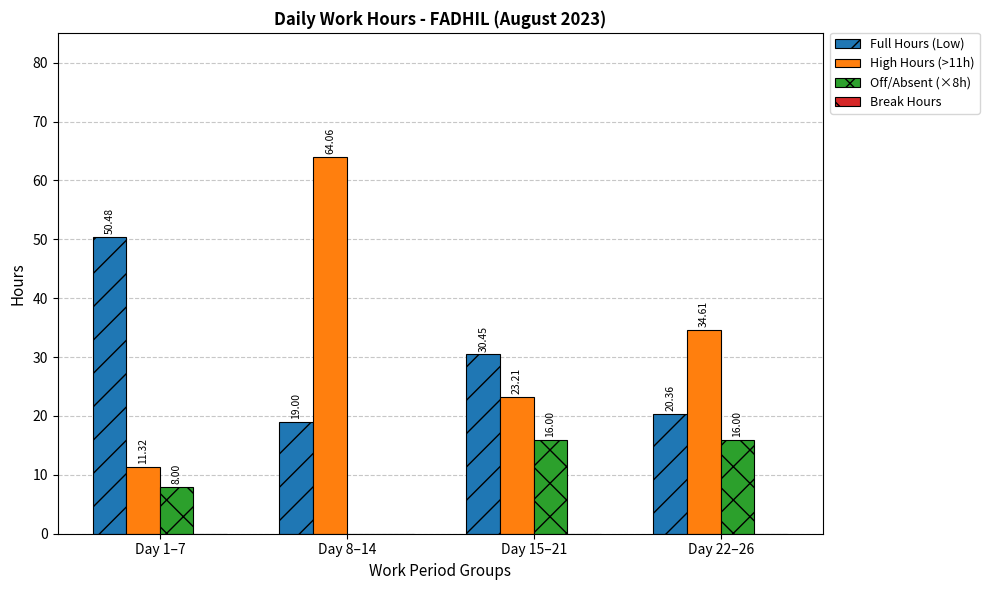

What is the sum of all Off/Absent (×8h) values?

40.0